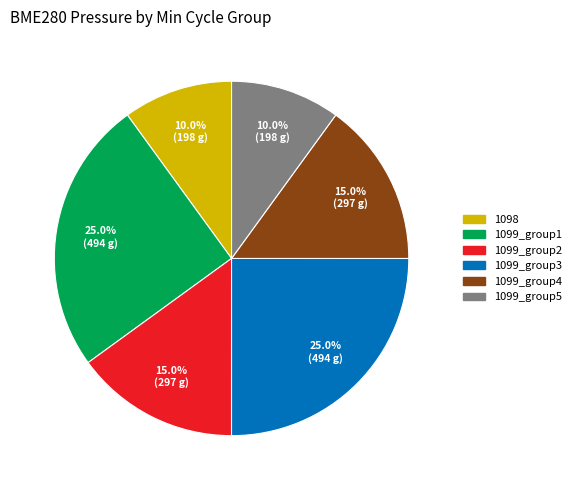

Is there a majority slice in this chart?

No